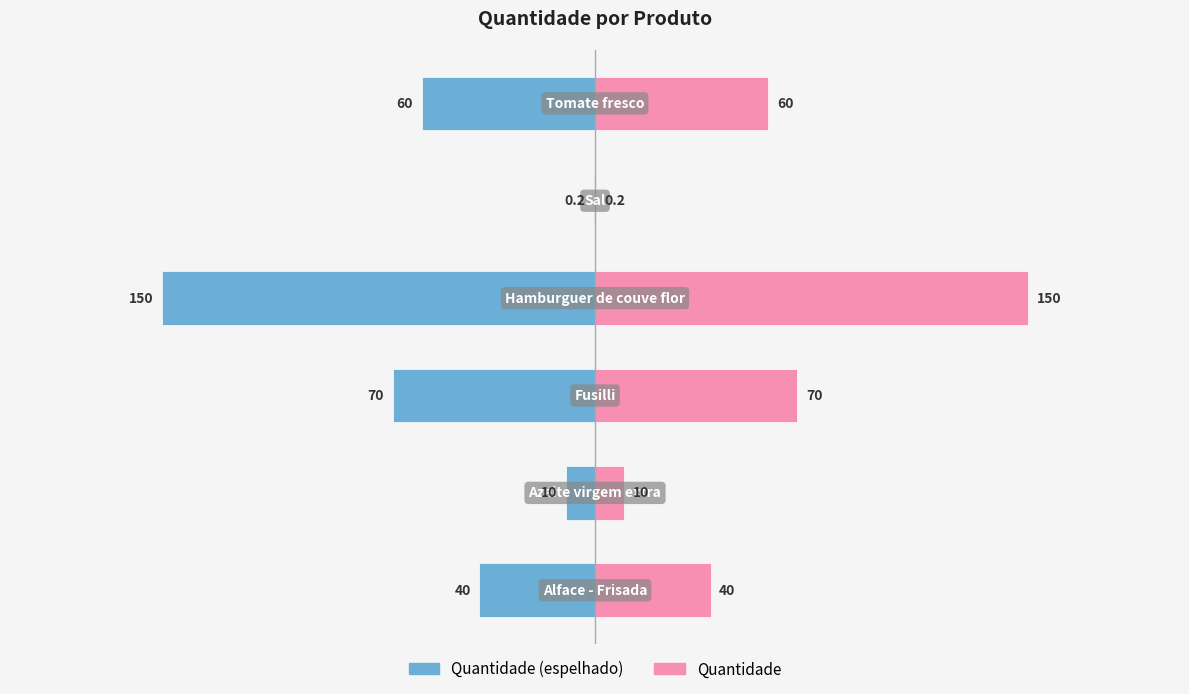

Is it true that Quantidade equals 150.0 at −100?

True